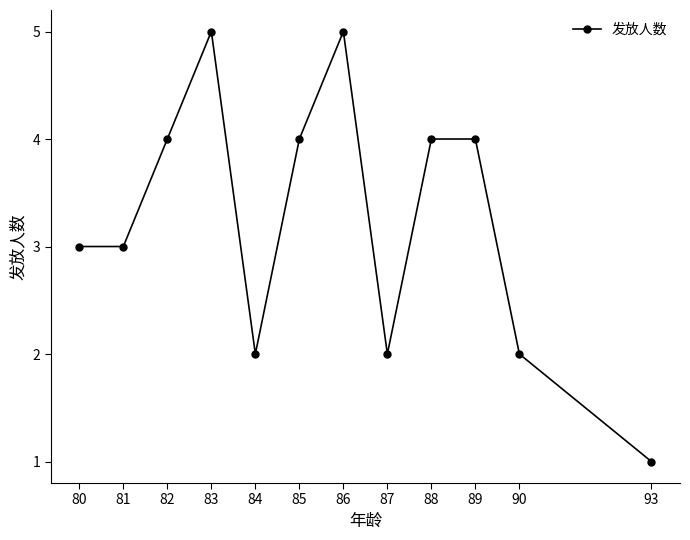

The chart shows a value of 4 at 89. True or false?

True